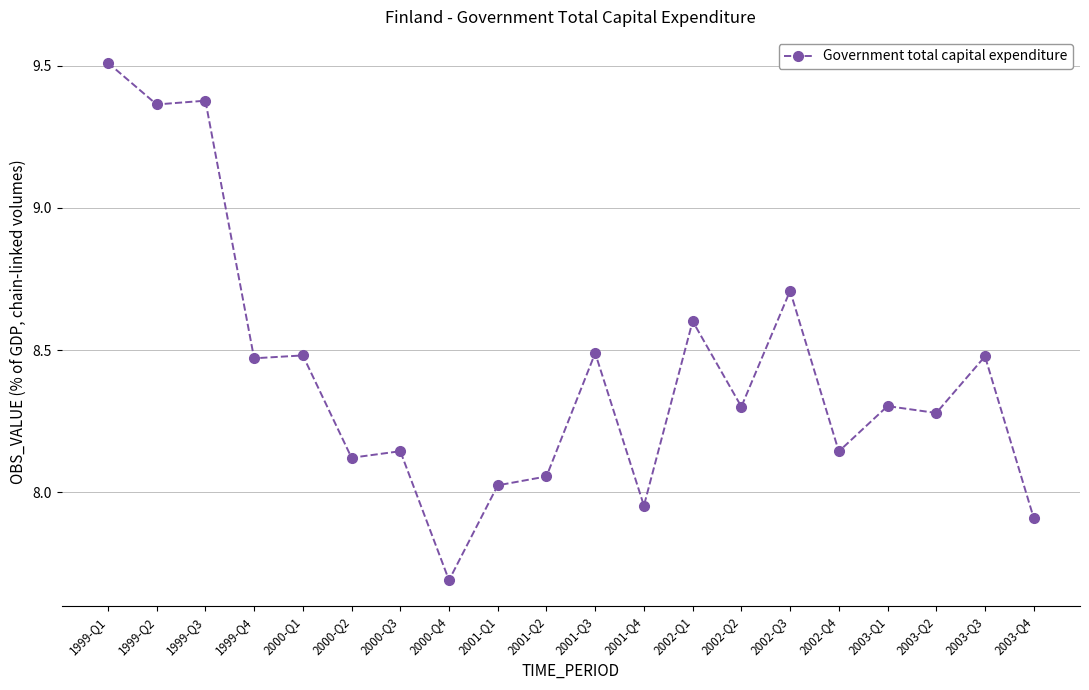

True or false: the data has more than 2 interior local peaks.

True